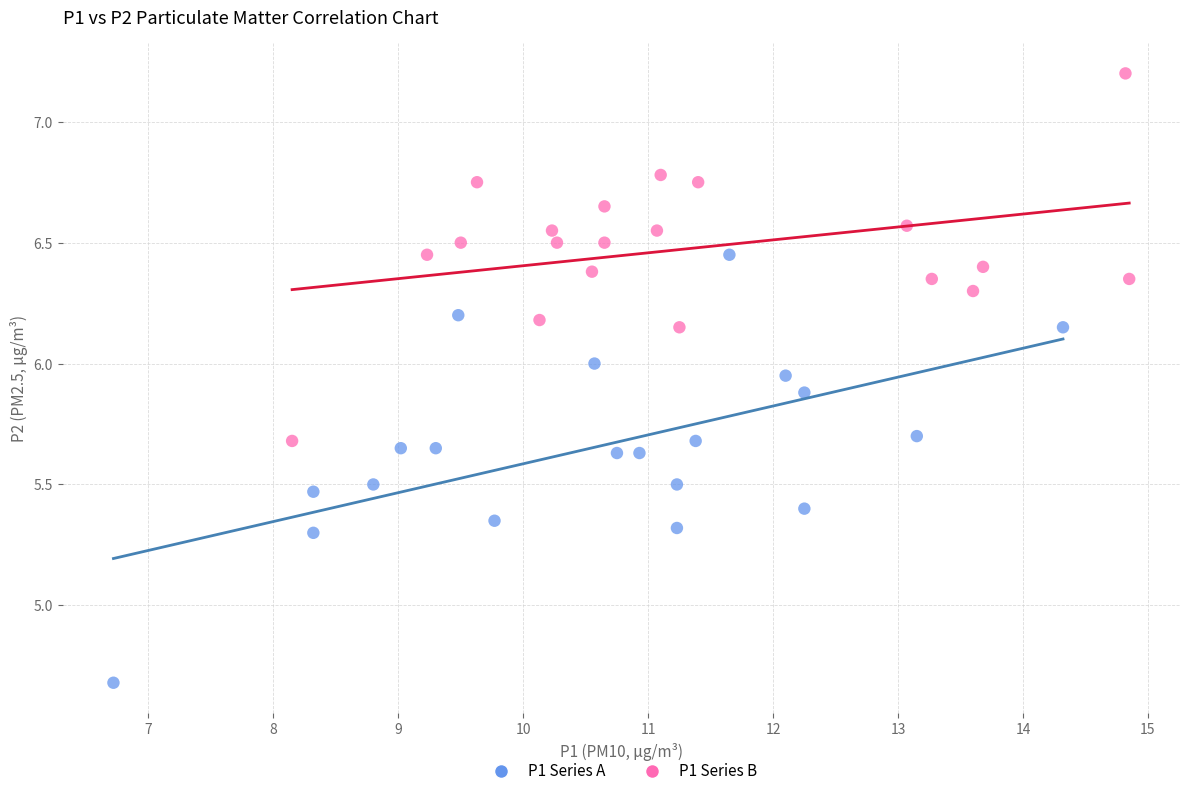

Which series has the widest spread of Y values?

P1 Series A